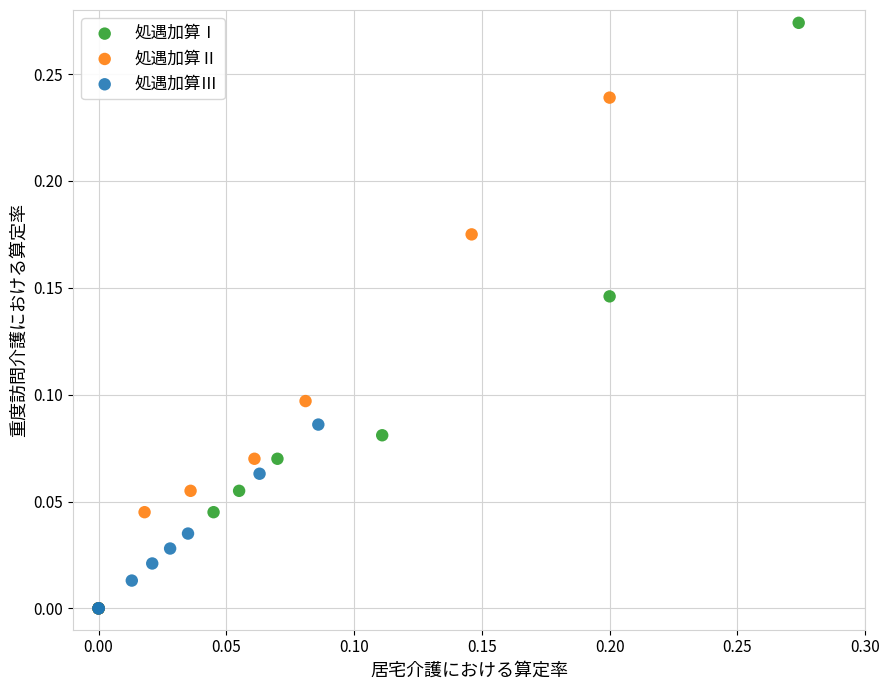

Which series contains the highest Y value?

処遇加算Ⅰ